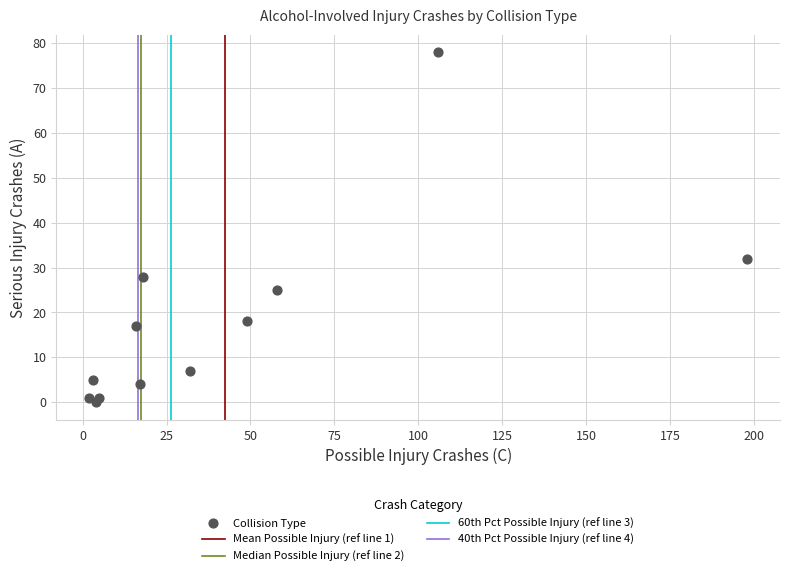

What Y value in the scatter plot is closest to 39?

32